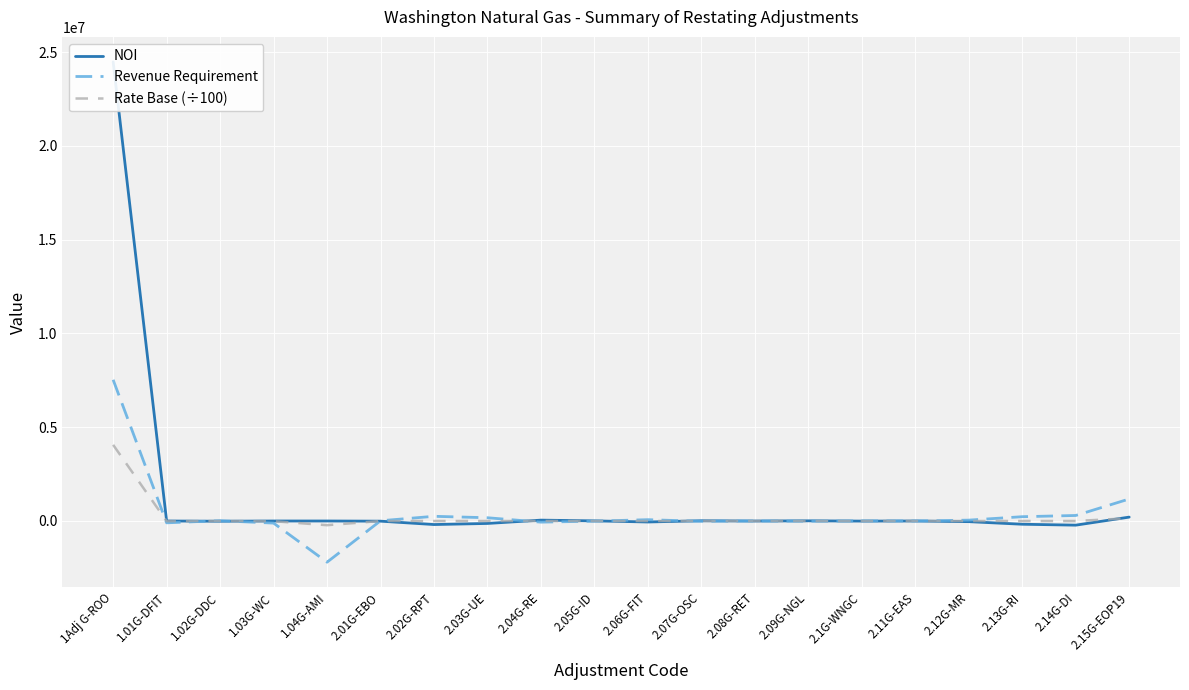

True or false: Revenue Requirement has a value of 17654.0 at 2.01G-EBO.

False